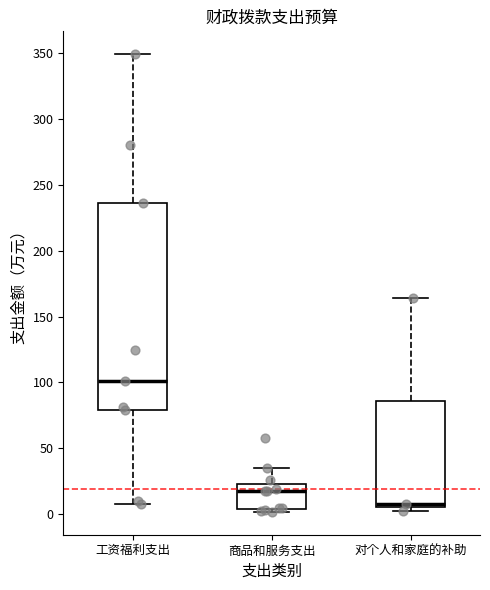

Which box is the tallest, from its lower edge to its upper edge?

工资福利支出